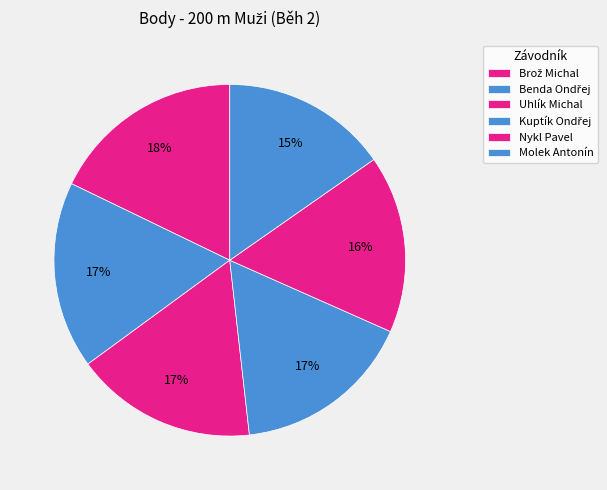

What is the largest slice in the pie chart?

Brož Michal